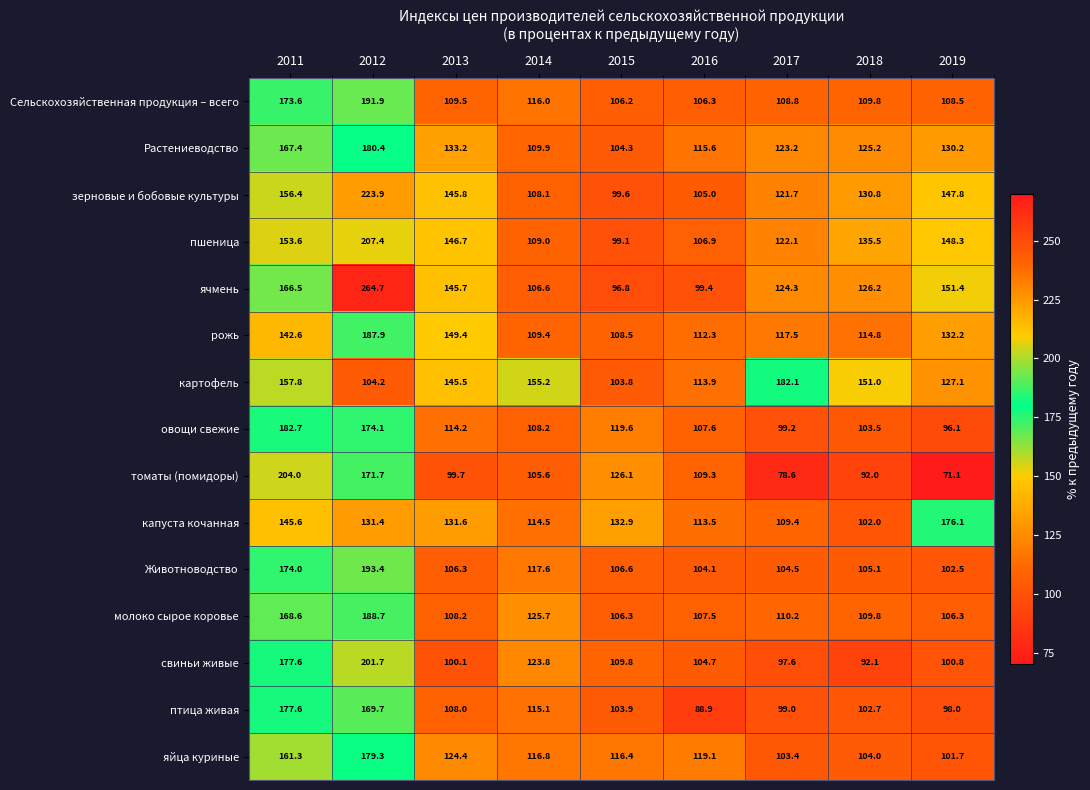

What is the total value across all series at 2012?

2770.4